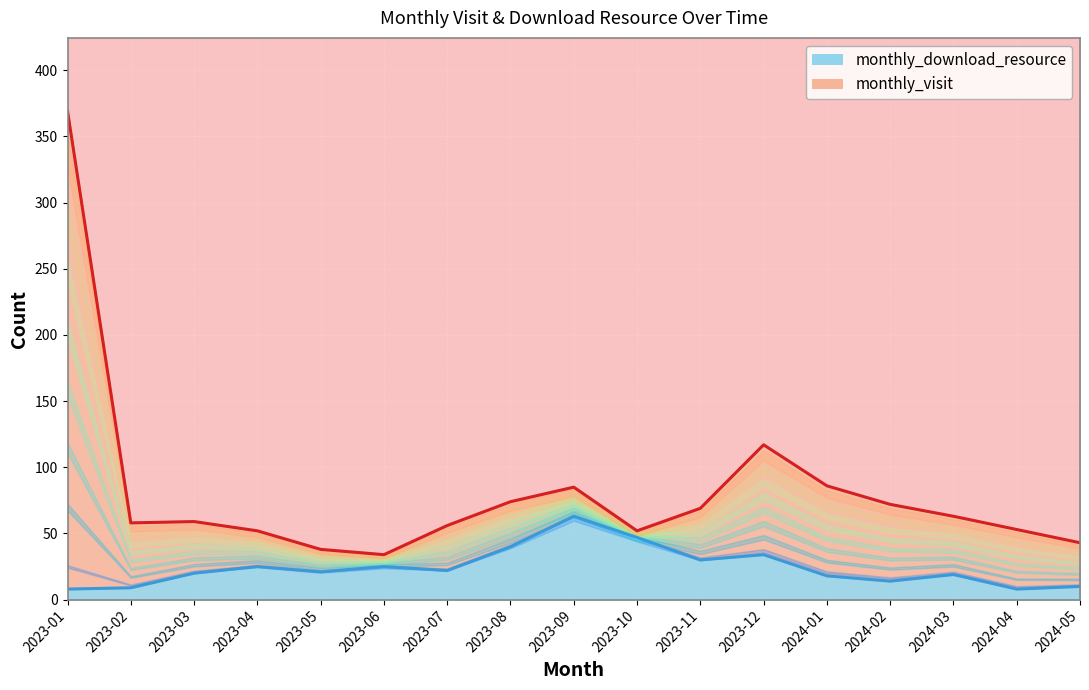

What is the label of the 4th point from the left?

2023-04